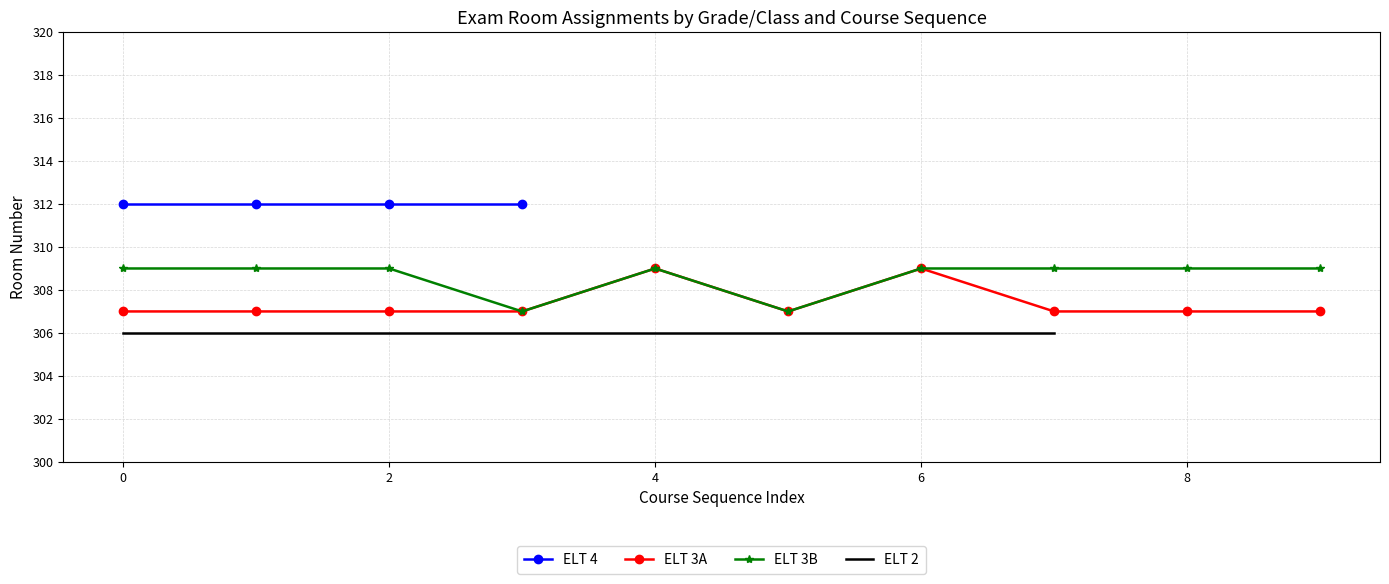

What is the highest value of the ELT 3A series?

309